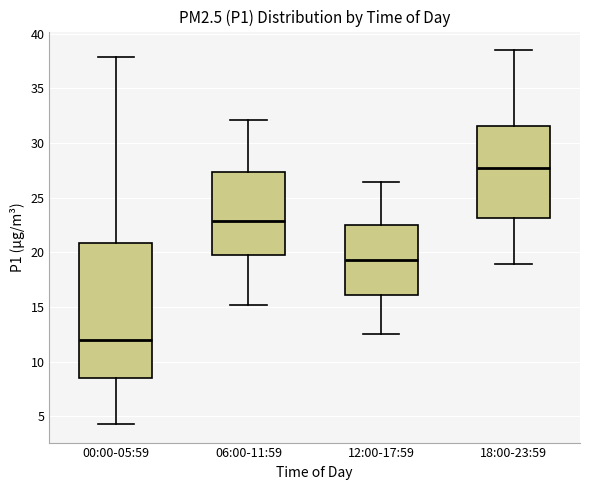

Reading left to right, read every box against the y-axis: the position of its median line, the range the box covers, and the ends of its whiskers. The values are not printed on the chart, so give them approximately, as read against the axis.

00:00-05:59: median 12.0, box 8.5 to 21.0, whiskers 4.5 to 38.0
06:00-11:59: median 23.0, box 20.0 to 27.5, whiskers 15.0 to 32.0
12:00-17:59: median 19.5, box 16.0 to 22.5, whiskers 12.5 to 26.5
18:00-23:59: median 28.0, box 23.0 to 31.5, whiskers 19.0 to 38.5